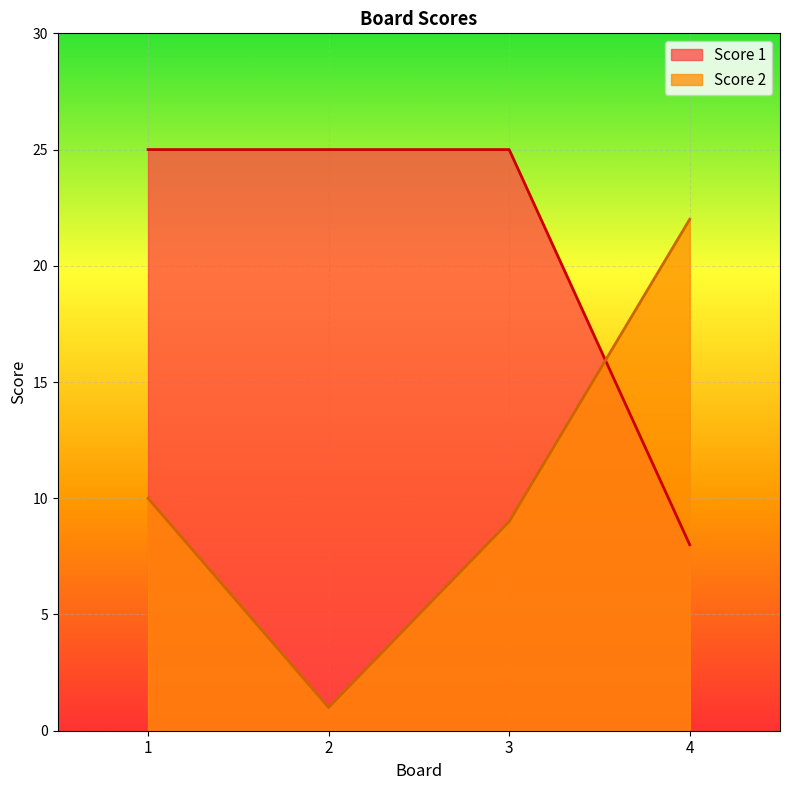

After their last crossing, which series has the higher values: Score 2 or Score 1?

Score 2